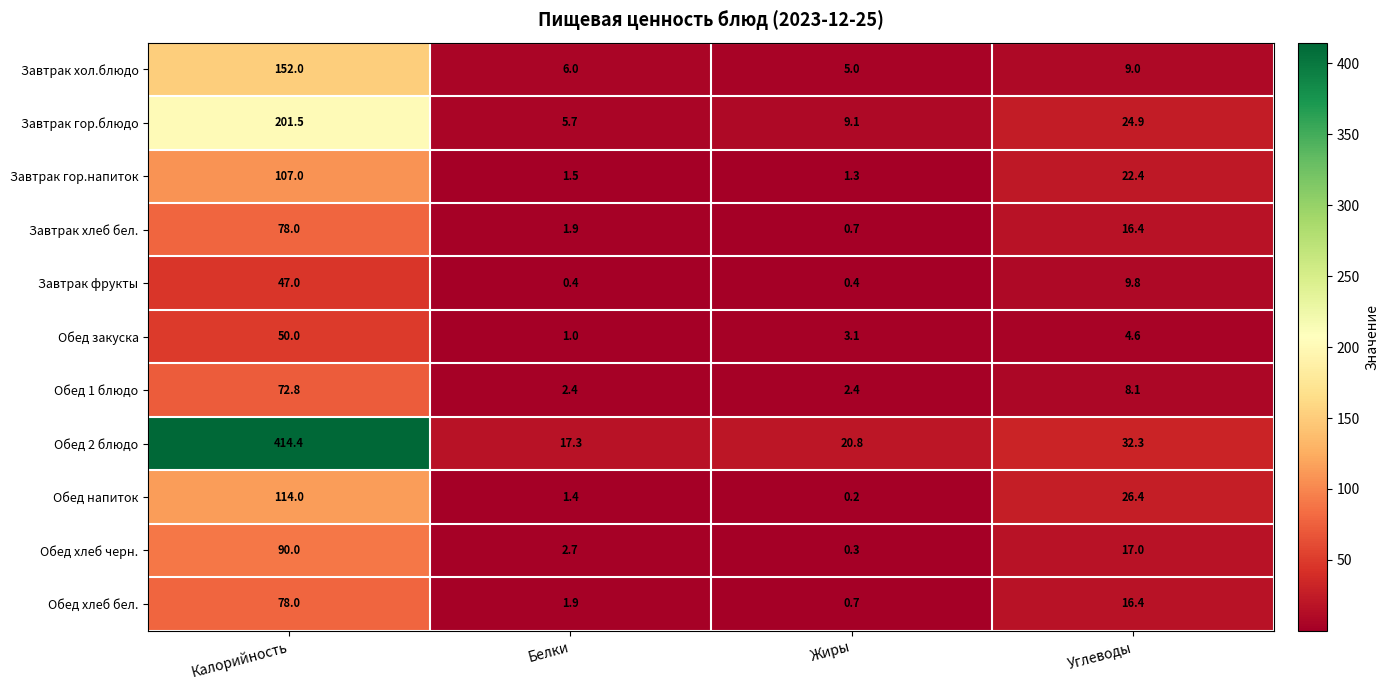

At which label does Завтрак гор.напиток first exceed 22?

Калорийность